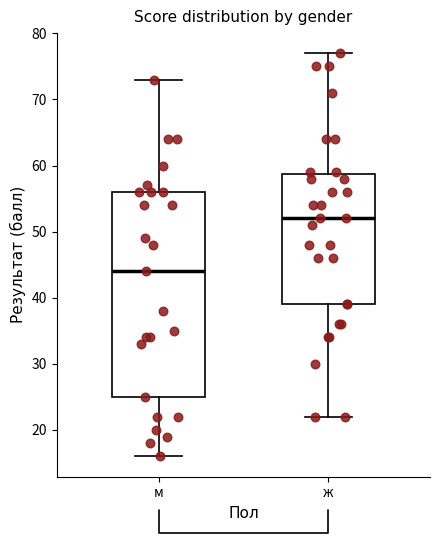

Which box's median line is the highest?

ж